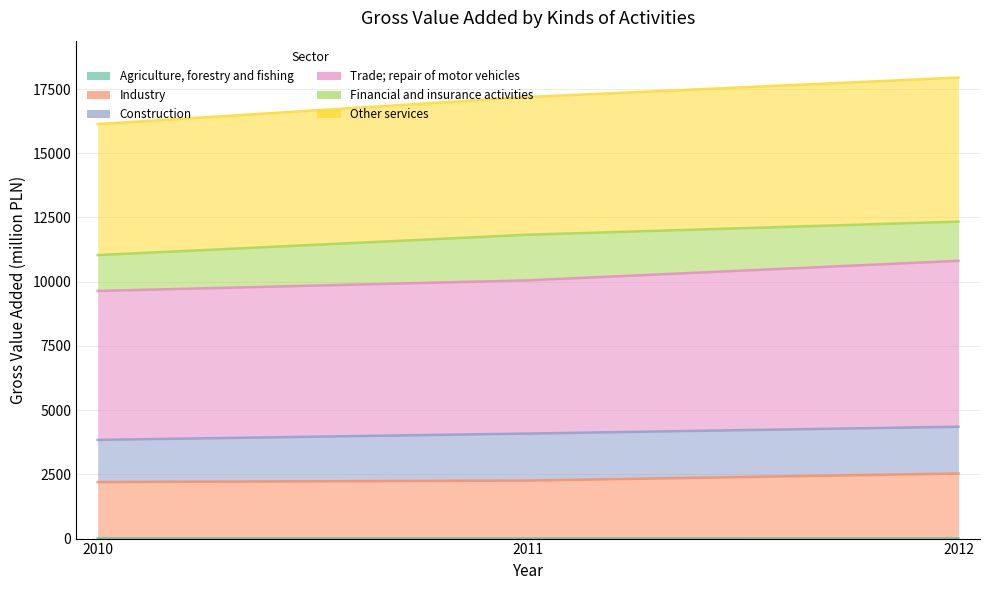

True or false: Agriculture, forestry and fishing has a value of 8 at 2012.

True